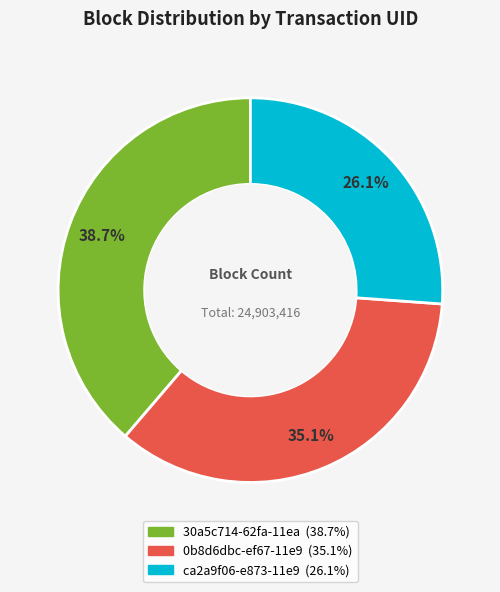

Which has a higher value, 30a5c714-62fa-11ea or 0b8d6dbc-ef67-11e9?

30a5c714-62fa-11ea